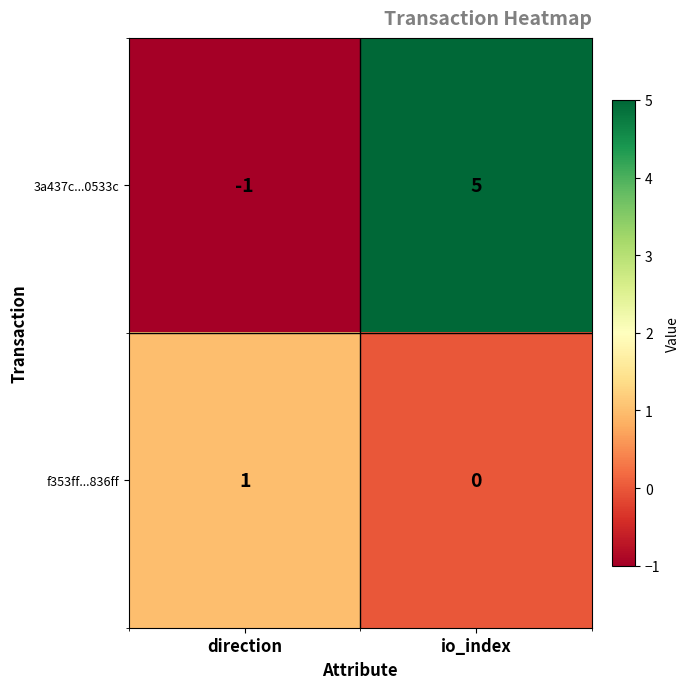

Rank the series by their maximum value, from lowest to highest.

f353ff...836ff, 3a437c...0533c